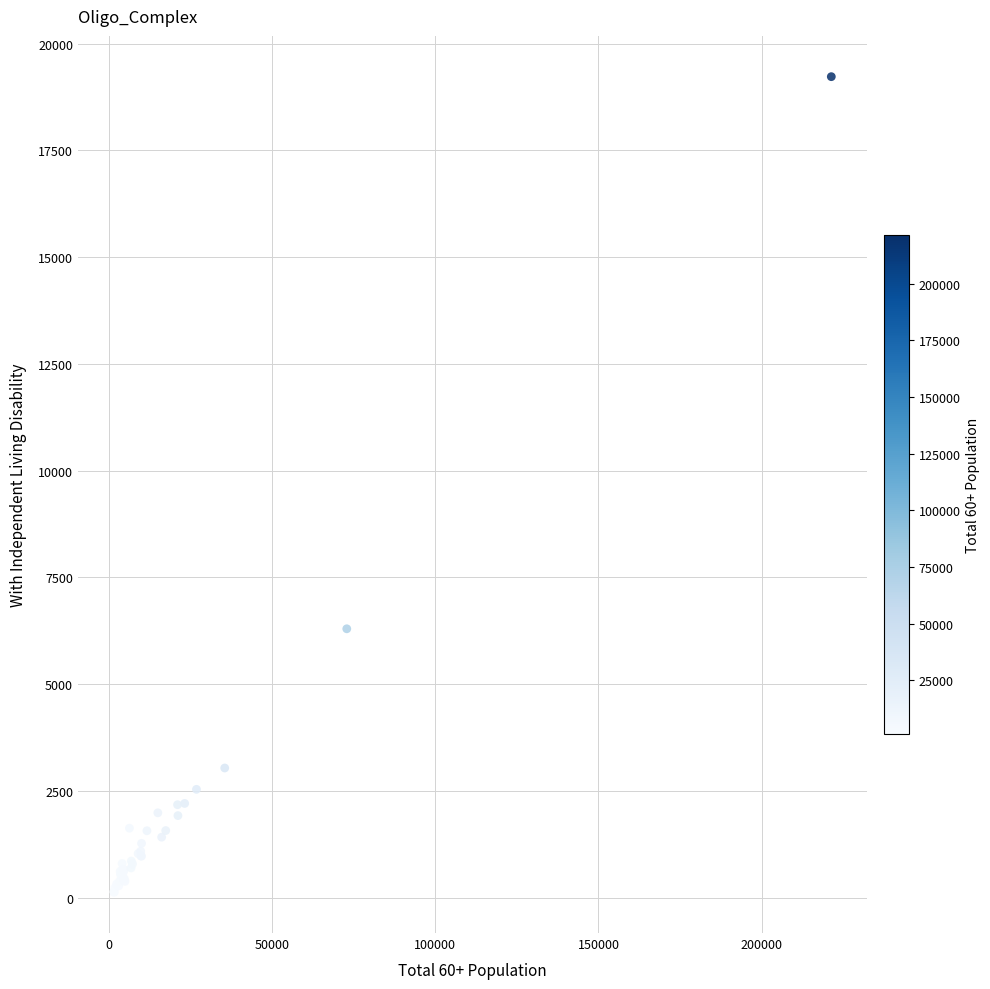

What Y value in the scatter plot is closest to 9675?

6295